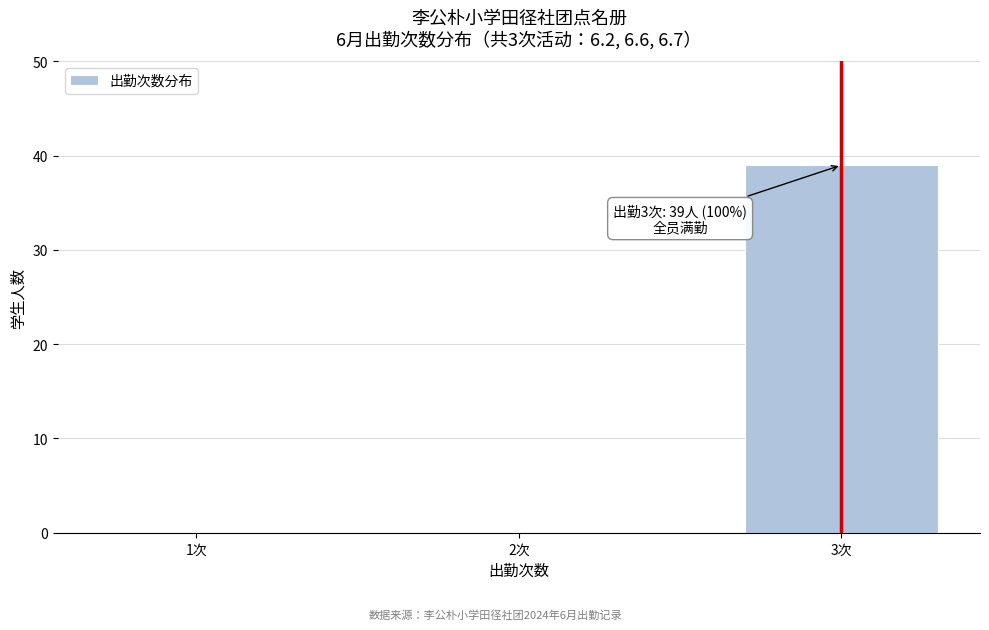

Reading left to right, list all the values displayed in this chart.

1次=0	2次=0	3次=39